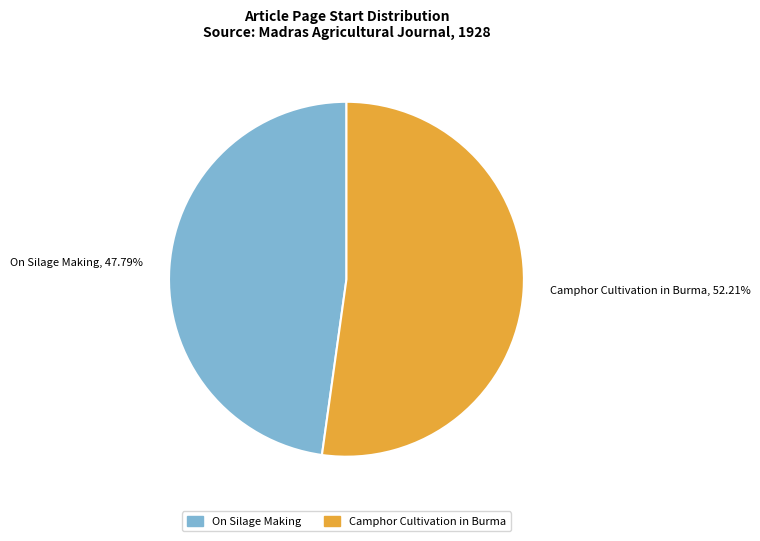

Is there a majority slice in this chart?

Yes